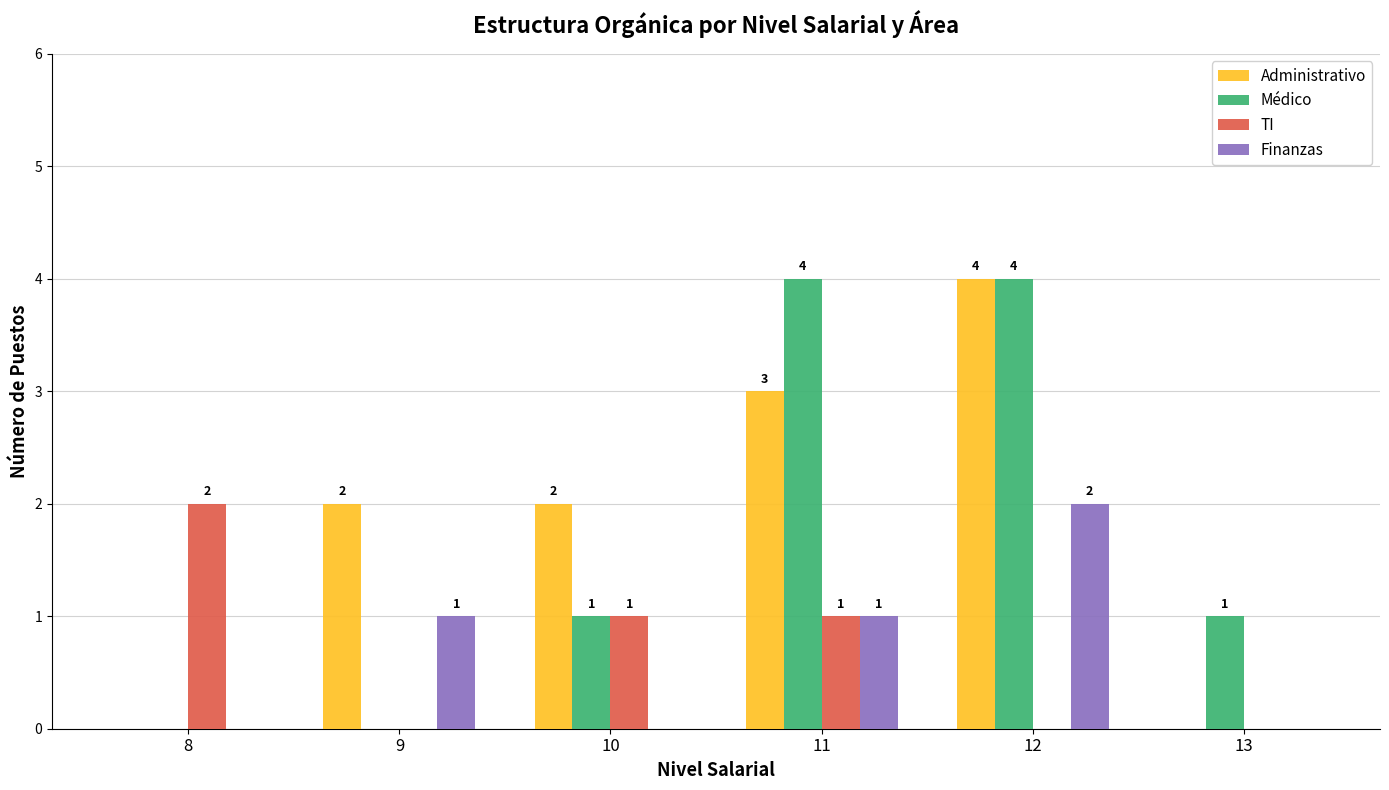

Between 12 and 13, which series saw the biggest shift?

Administrativo